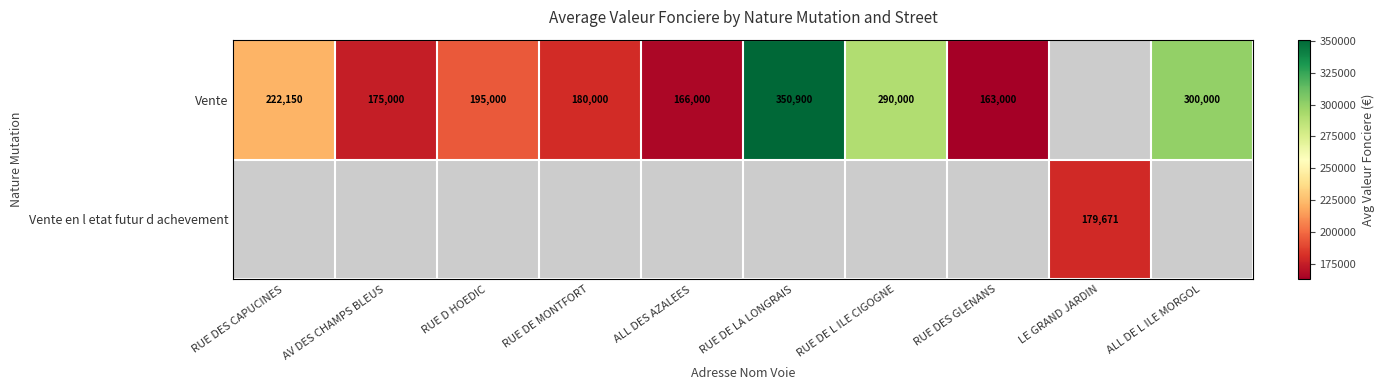

The value of Vente en l etat futur d achevement at LE GRAND JARDIN is 179671. True or false?

True